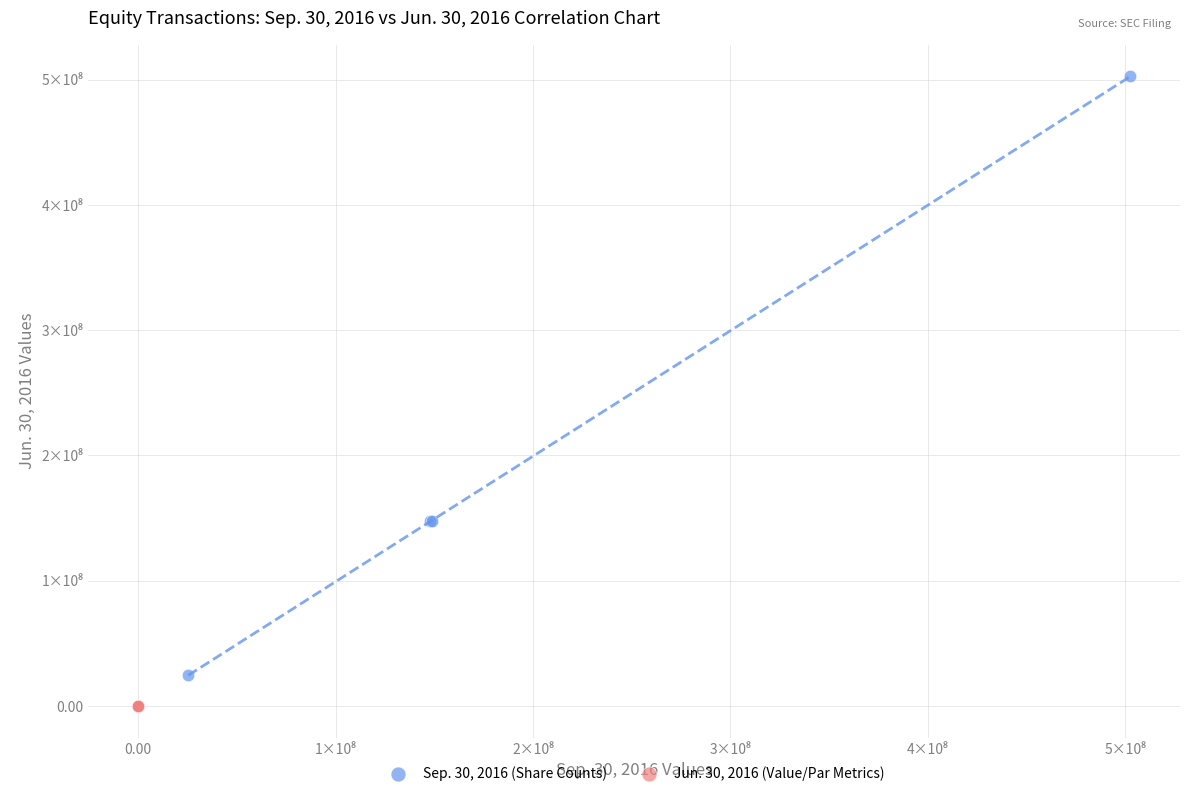

What are all the series names shown in the legend?

Sep. 30, 2016 (Share Counts), Jun. 30, 2016 (Value/Par Metrics)